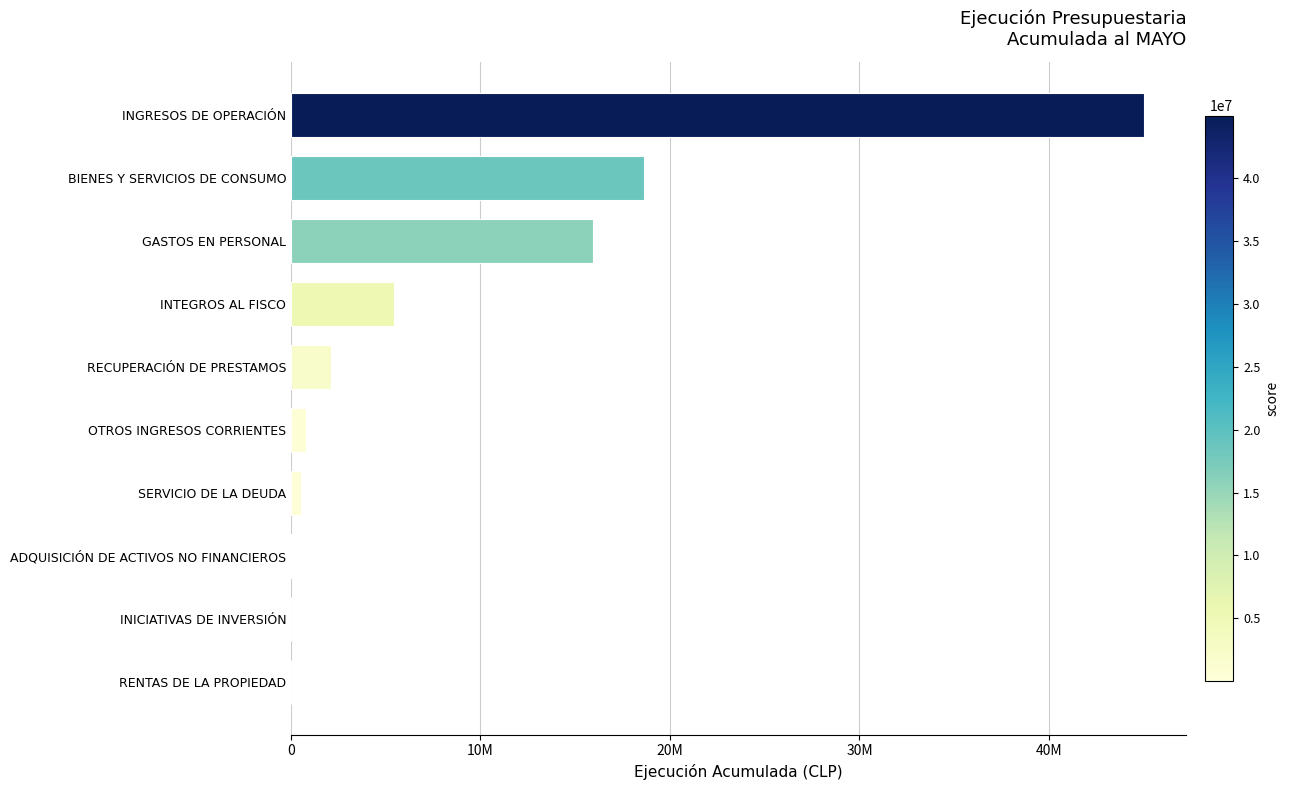

Are the bars horizontal?

Yes